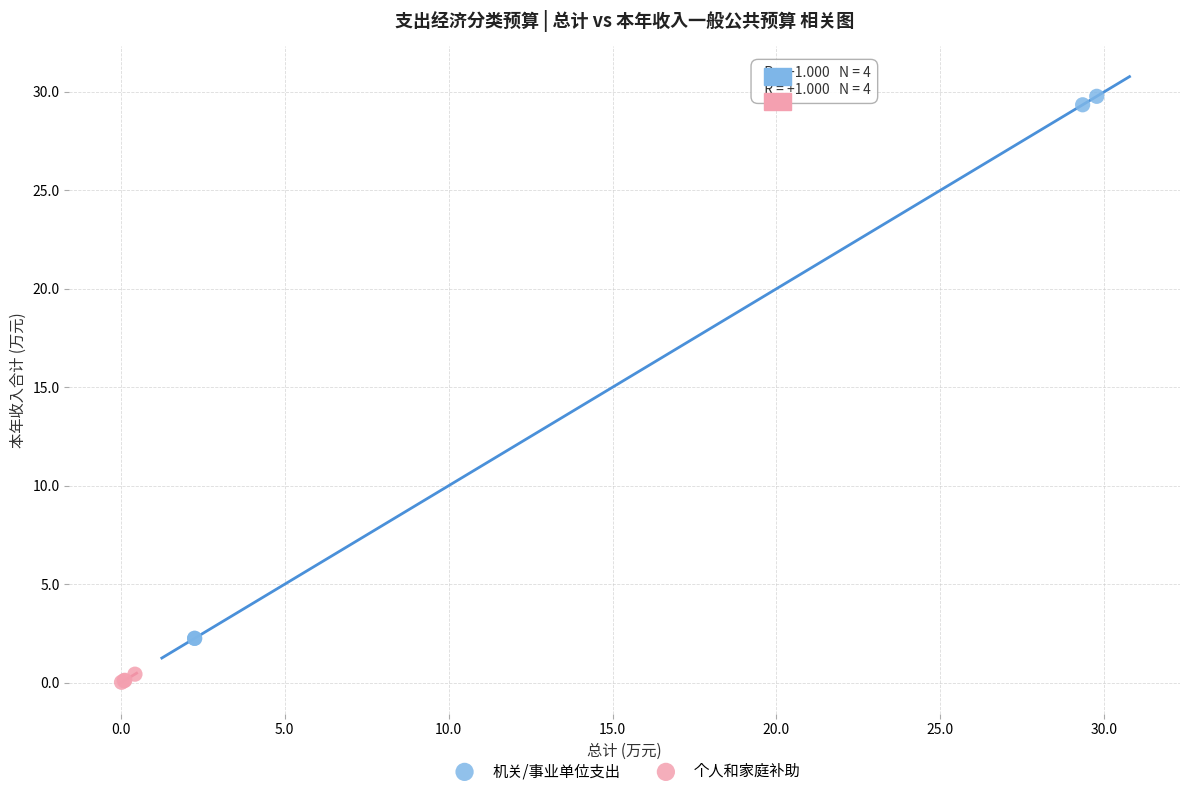

What are all the series names shown in the legend?

机关/事业单位支出, 个人和家庭补助